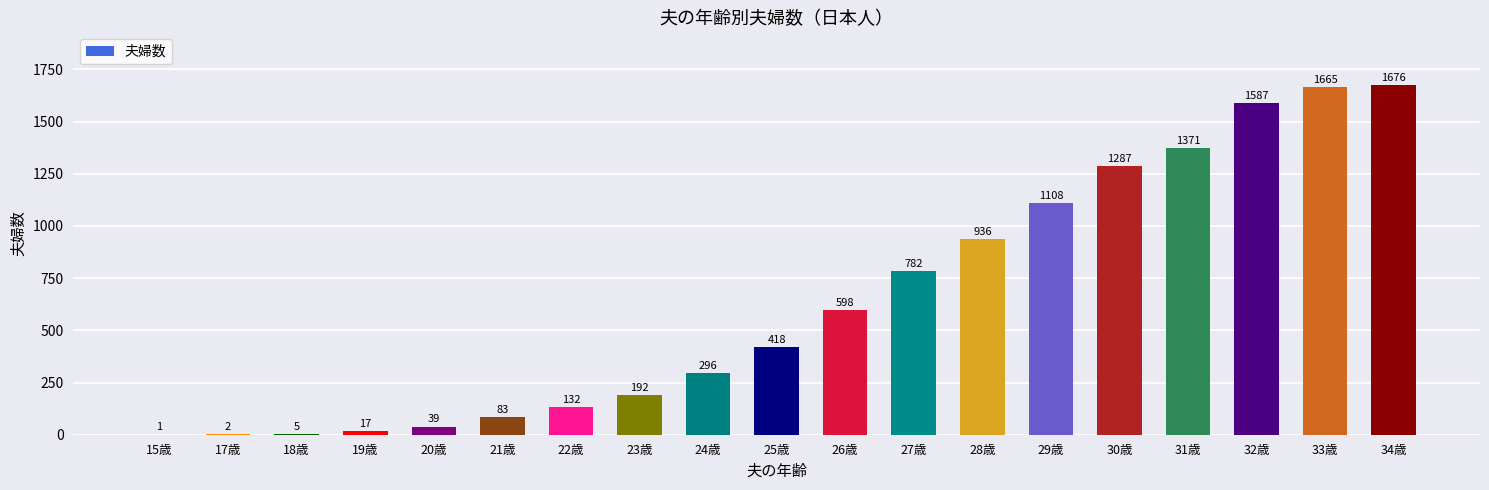

How many categories are shown in the chart?

19